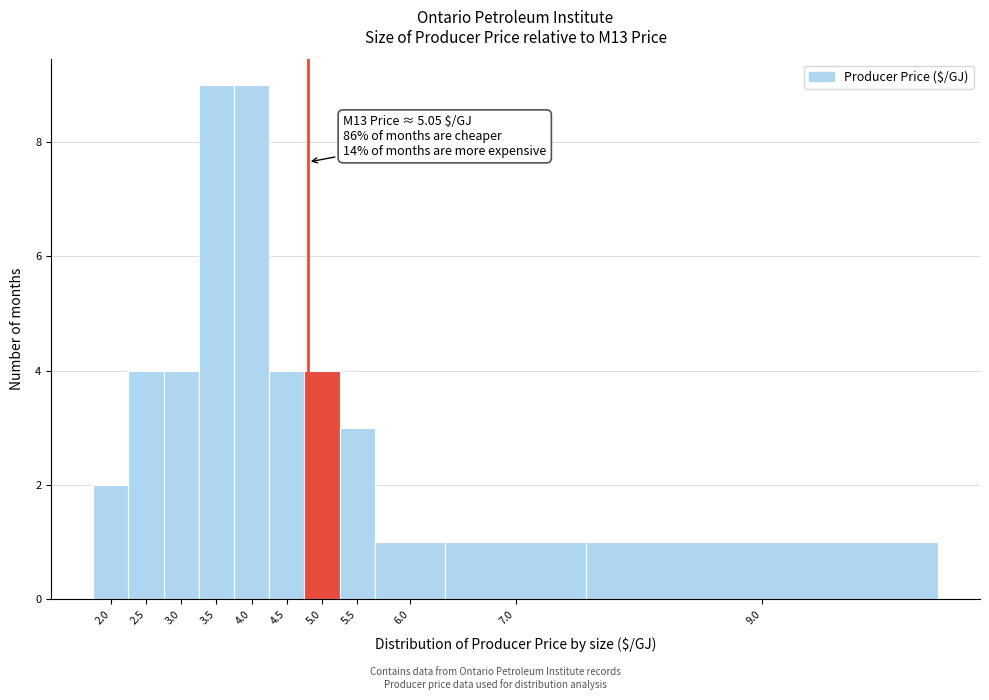

Reading right to left, list all the values displayed in this chart.

9.0=1	7.0=1	6.0=1	5.5=3	5.0=4	4.5=4	4.0=9	3.5=9	3.0=4	2.5=4	2.0=2